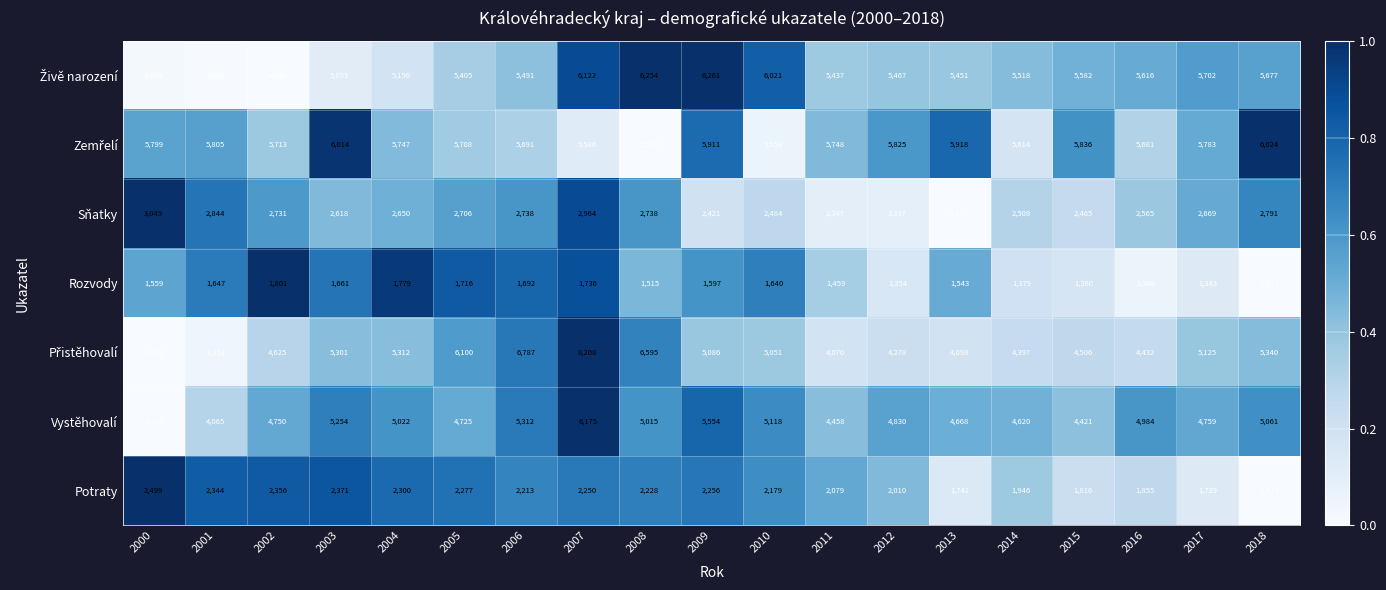

What is the spread (max minus min) of values at 2017?

4440